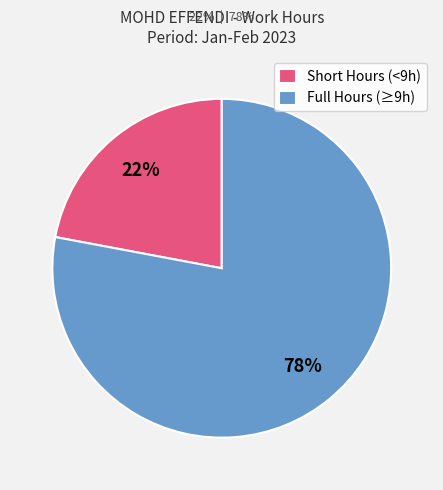

How many slices are in this pie chart?

2